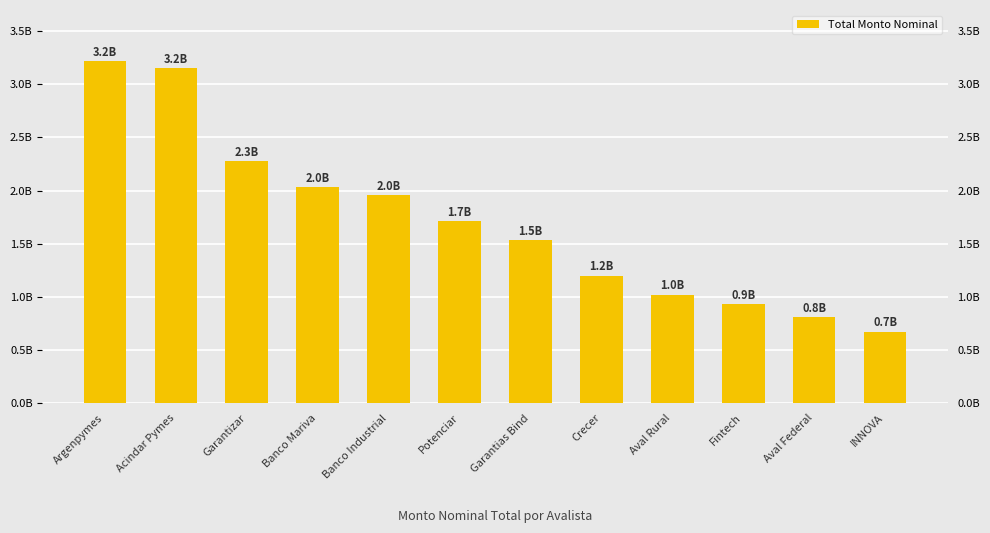

What is the minimum value shown in the chart?

673672650.2